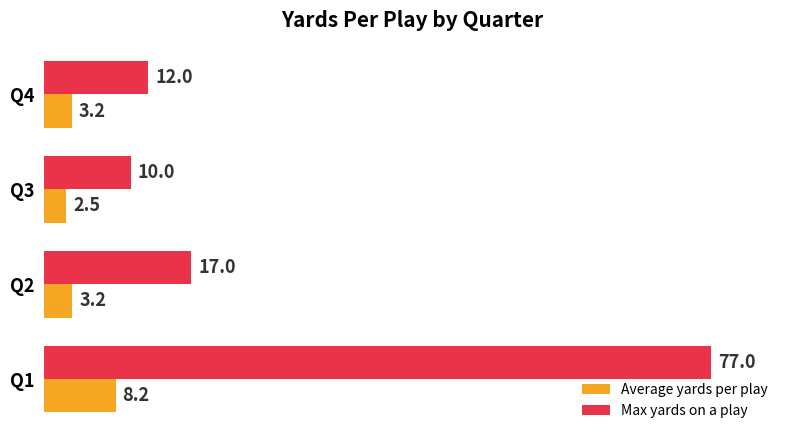

Is the value of Average yards per play at Q1 greater than the value of Max yards on a play at Q2?

No